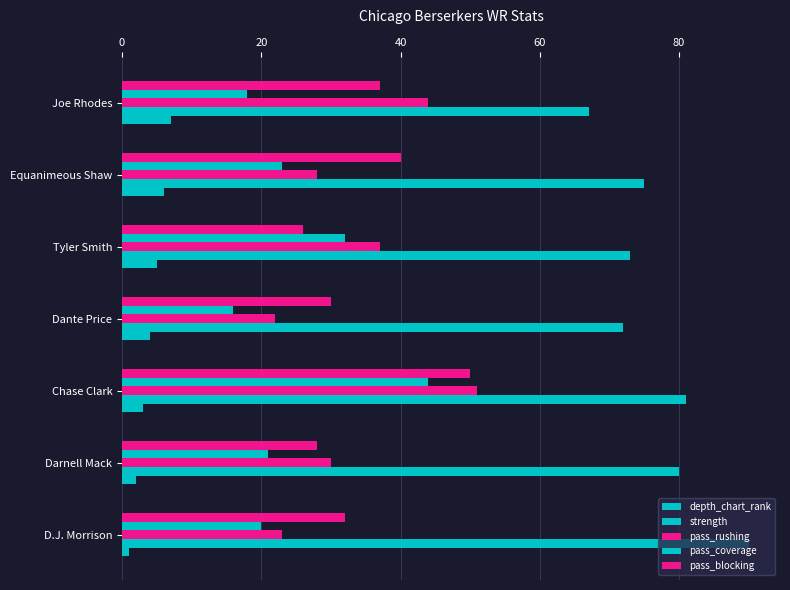

Reading left to right, transcribe all the data shown in this chart.

depth_chart_rank: 1	2	3	4	5	6	7
strength: 90	80	81	72	73	75	67
pass_rushing: 23	30	51	22	37	28	44
pass_coverage: 20	21	44	16	32	23	18
pass_blocking: 32	28	50	30	26	40	37